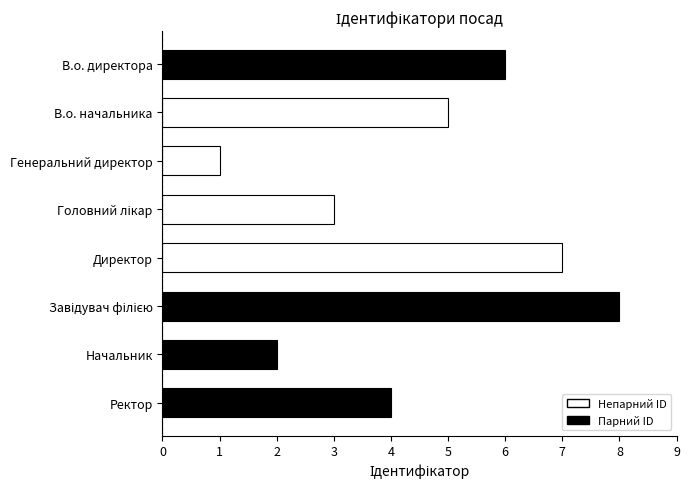

What position from the bottom is Генеральний директор?

6